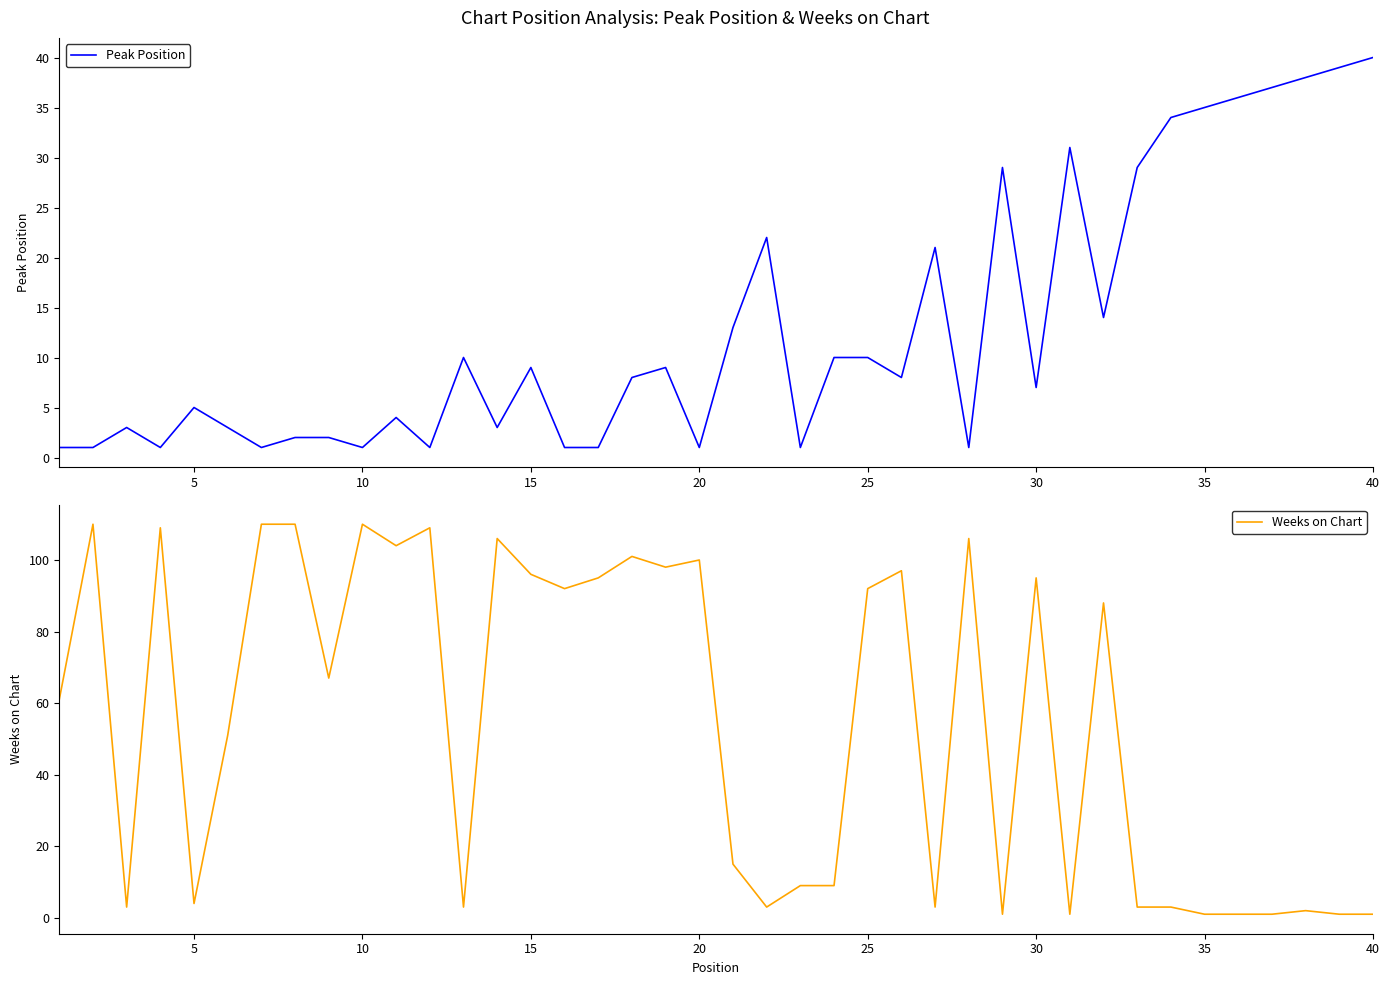

Which series has the largest range (max minus min)?

Weeks on Chart